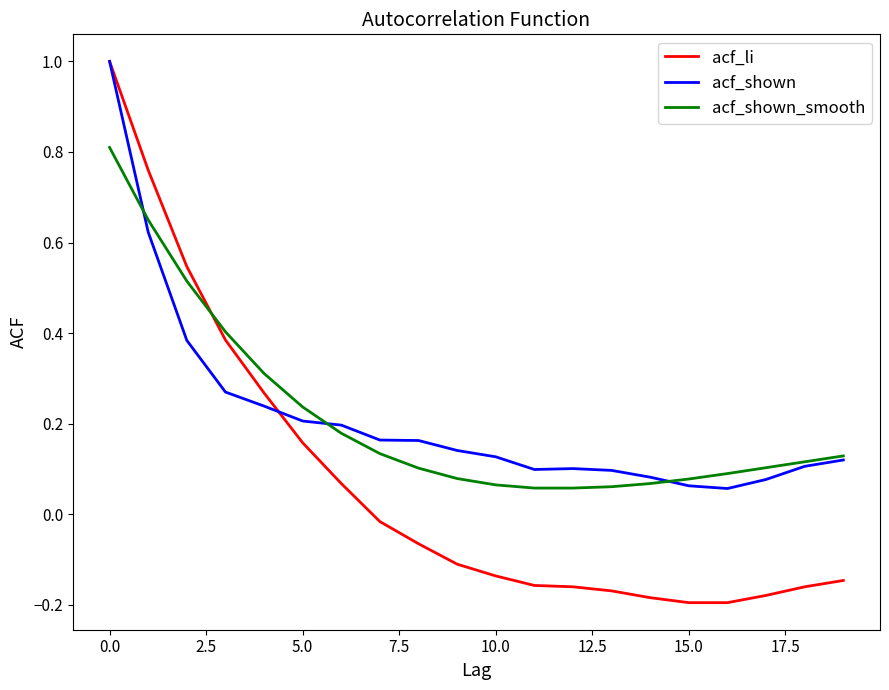

What are all the series names shown in the legend?

acf_li, acf_shown, acf_shown_smooth